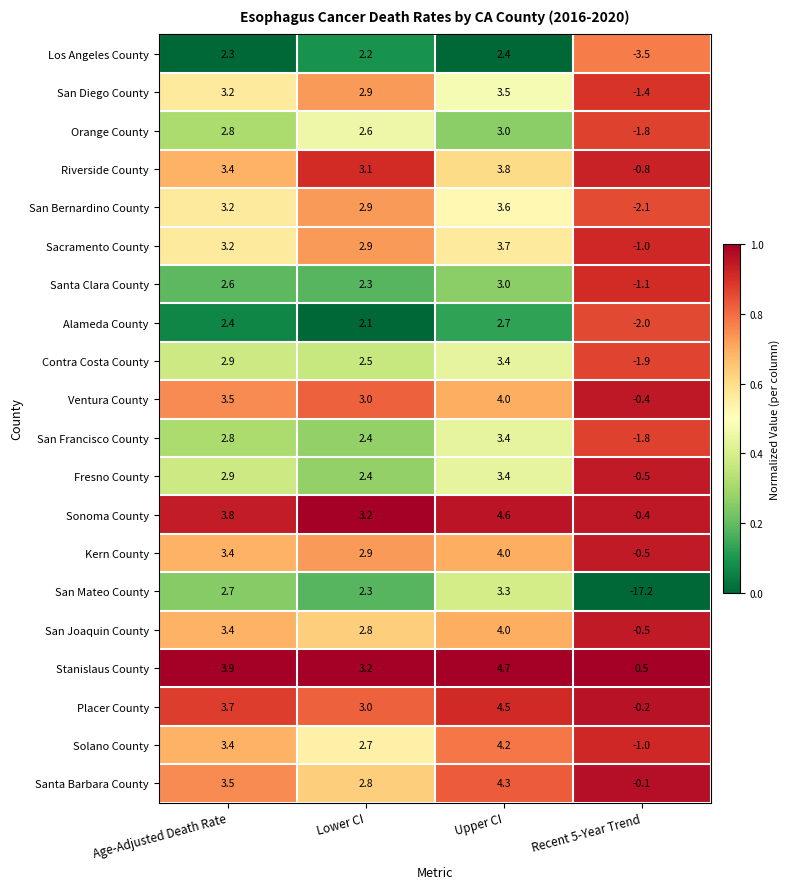

Which series has the largest range (max minus min)?

San Mateo County